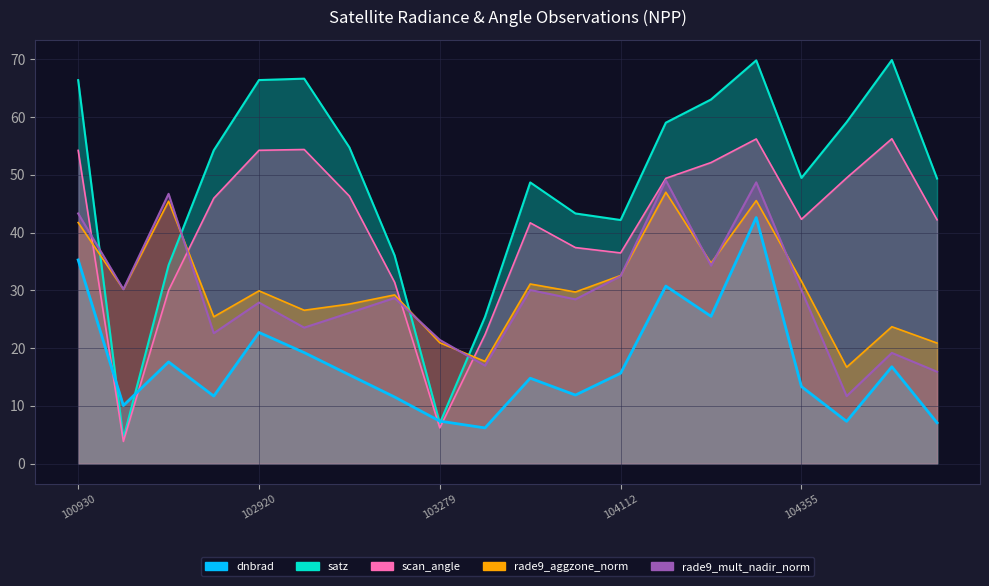

Reading left to right, transcribe all the data shown in this chart.

dnbrad: 35.3	10.1	17.6	11.7	22.7	19.2	15.4	11.5	7.4	6.2	14.8	11.9	15.7	30.8	25.5	42.6	13.4	7.3	16.8	7.1
satz: 66.4	4.4	34.4	54.3	66.4	66.7	54.8	36.1	7.0	25.4	48.7	43.3	42.2	59.0	63.1	69.8	49.5	59.1	69.9	49.4
scan_angle: 54.3	3.9	30.0	46.0	54.3	54.4	46.3	31.4	6.2	22.3	41.7	37.4	36.5	49.4	52.1	56.2	42.3	49.5	56.3	42.2
rade9_aggzone_norm: 41.8	30.2	45.5	25.4	29.9	26.6	27.6	29.2	20.9	17.7	31.1	29.7	32.6	47.0	34.7	45.6	31.6	16.7	23.7	20.9
rade9_mult_nadir_norm: 43.3	30.2	46.7	22.6	27.9	23.6	26.1	28.7	21.4	17.0	30.1	28.5	32.5	49.1	34.3	48.7	30.0	11.7	19.2	15.9